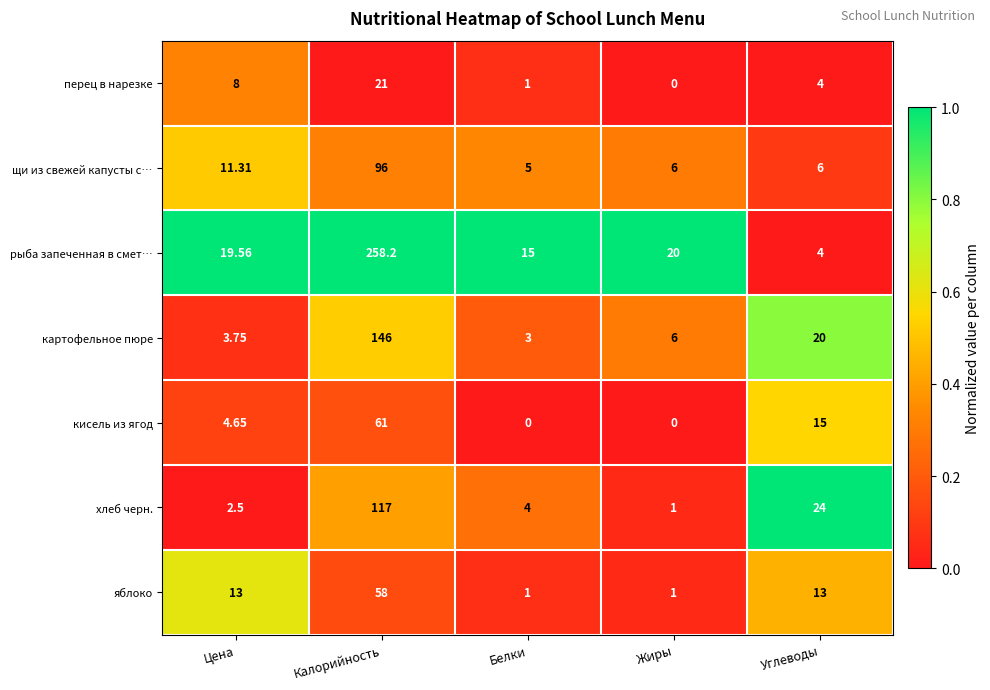

Rank the series at Цена from lowest to highest value.

хлеб черн., картофельное пюре, кисель из ягод, перец в нарезке, щи из свежей капусты с…, яблоко, рыба запеченная в смет…